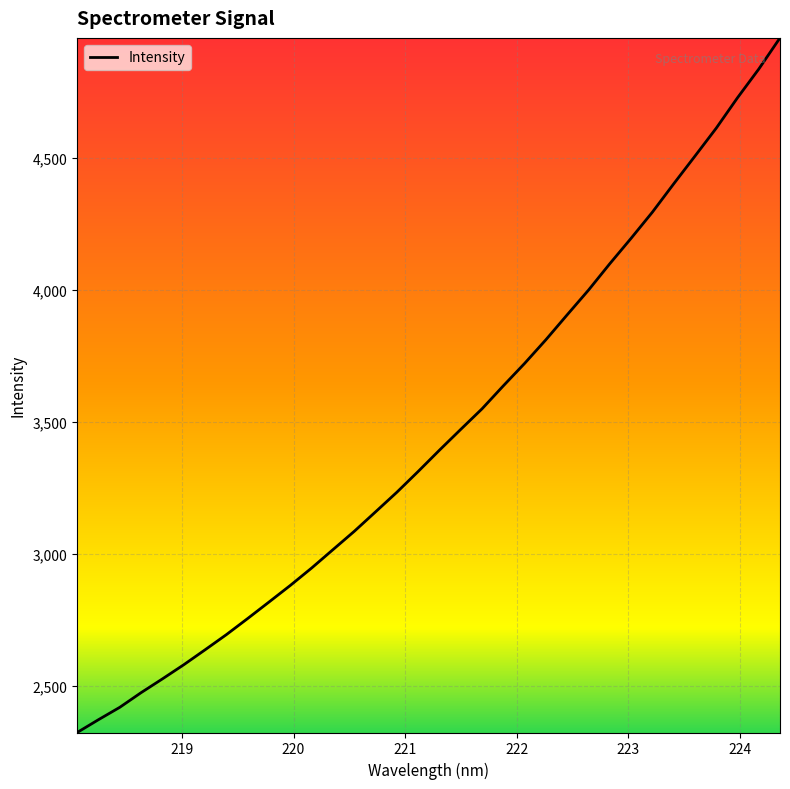

What is the maximum value shown in the chart?

4956.0